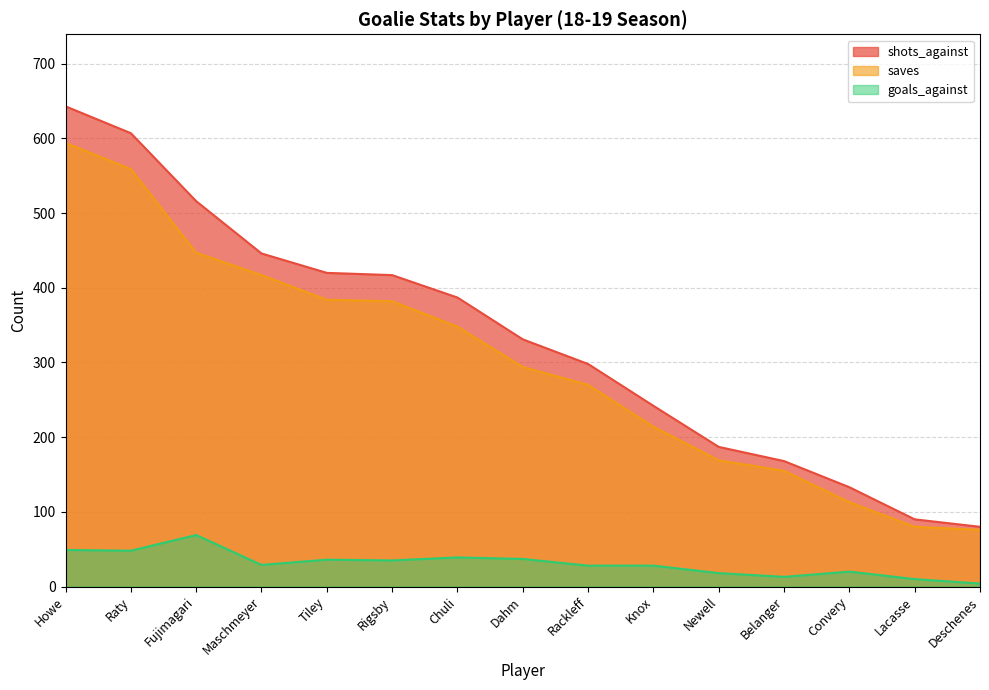

Which series changed the most between Rackleff and Newell?

shots_against